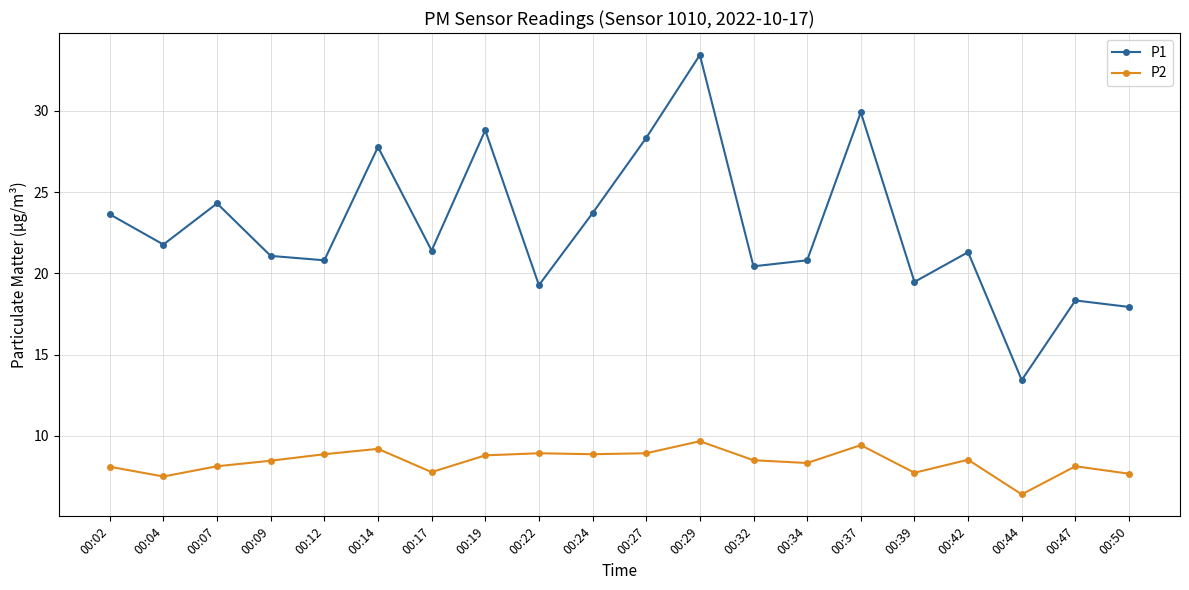

Where is the first local maximum for P2?

00:14